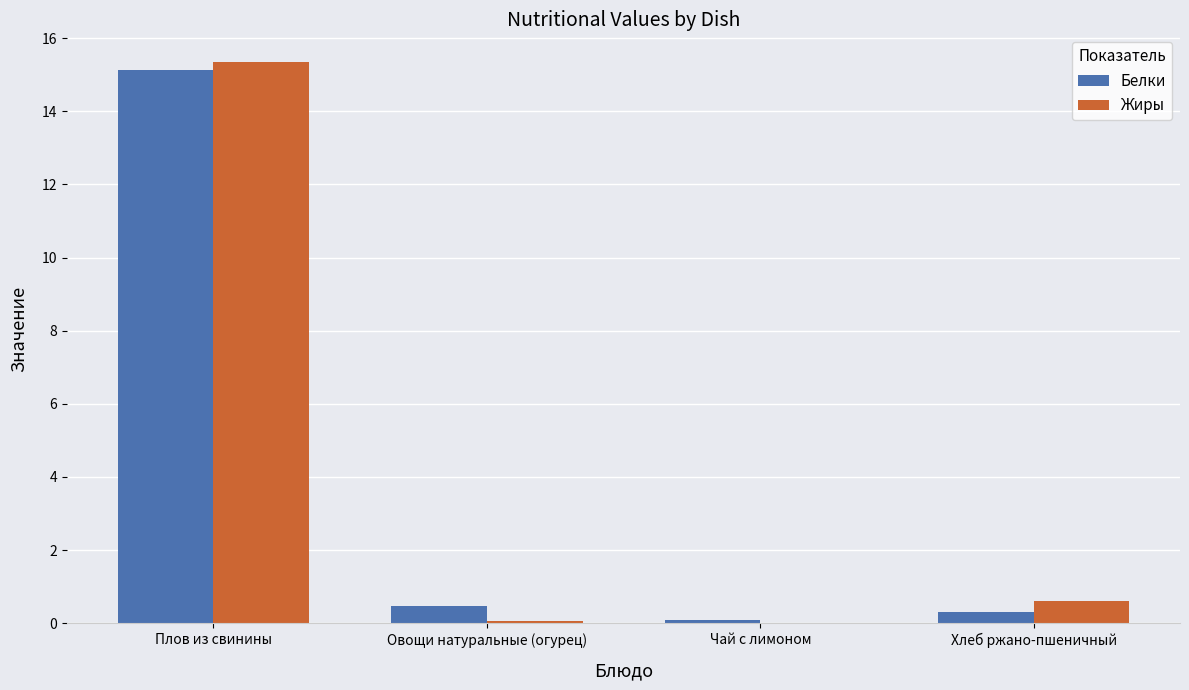

At which label does Жиры reach its peak?

Плов из свинины